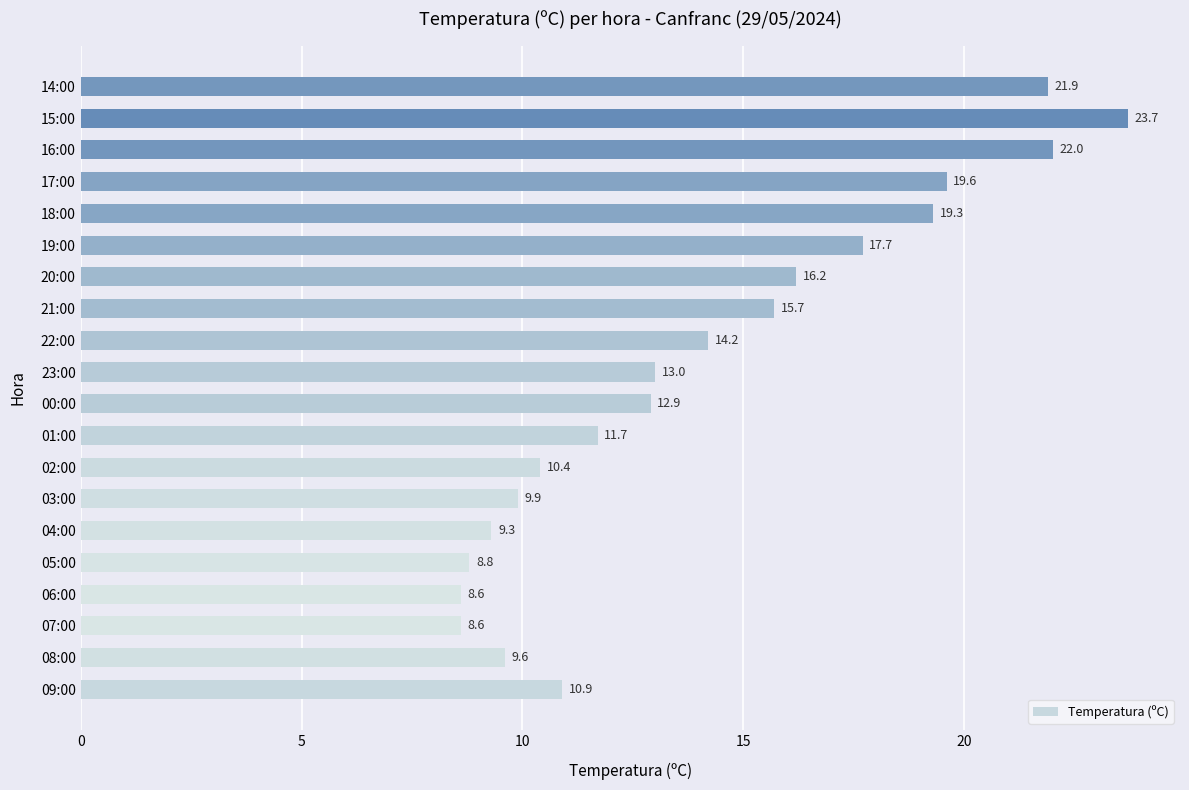

How many values are below 13?

10